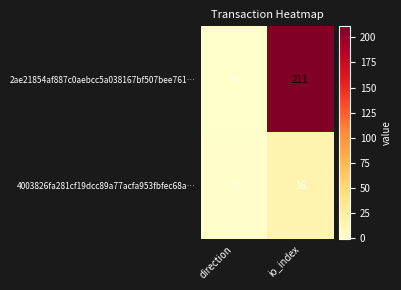

True or false: 2ae21854af887c0aebcc5a038167bf507bee761… has a value of 211 at io_index.

True